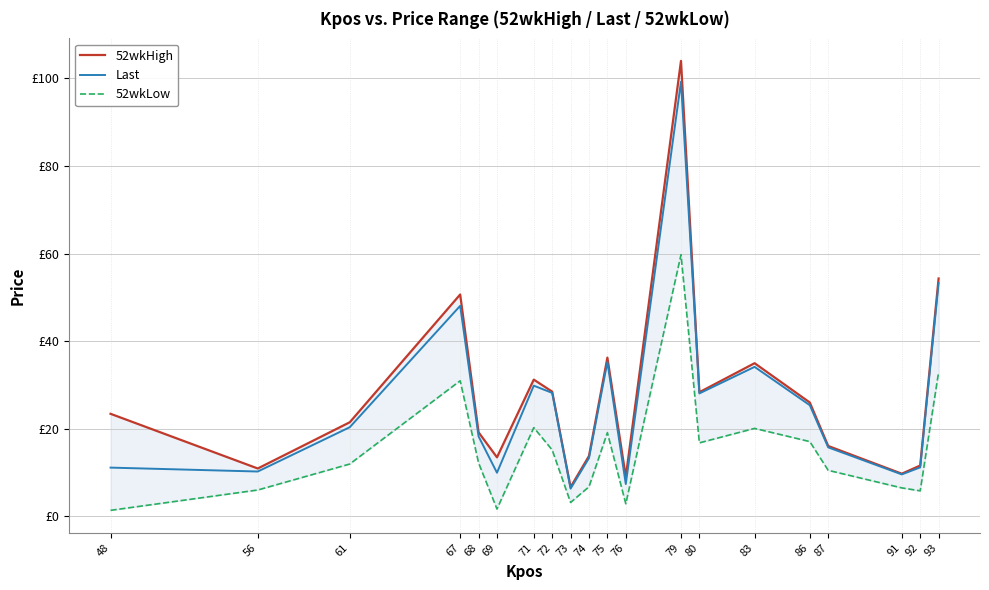

Where does the 52wkLow series first go above 12?

67